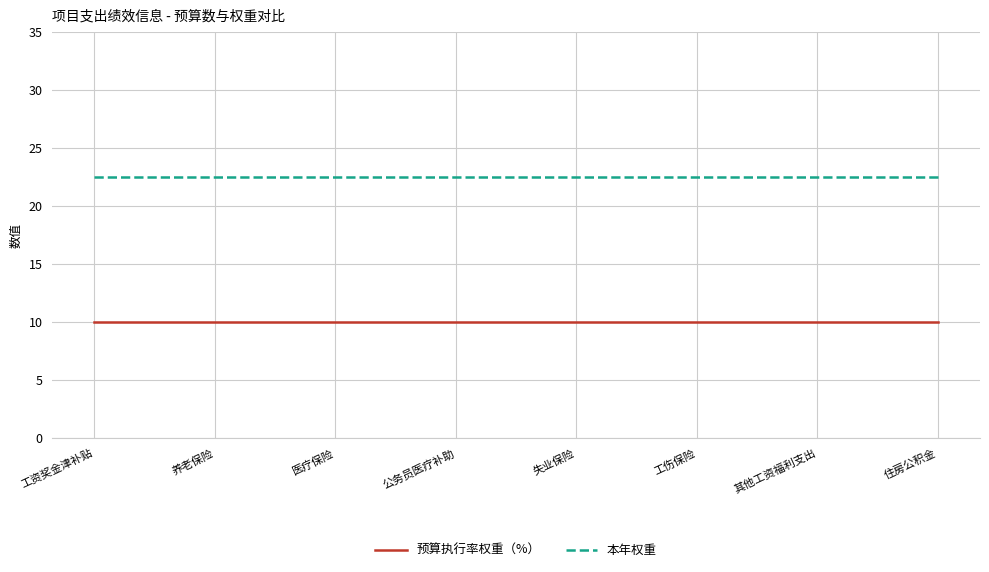

True or false: 本年权重 and 预算执行率权重（%） intersect in this chart.

False